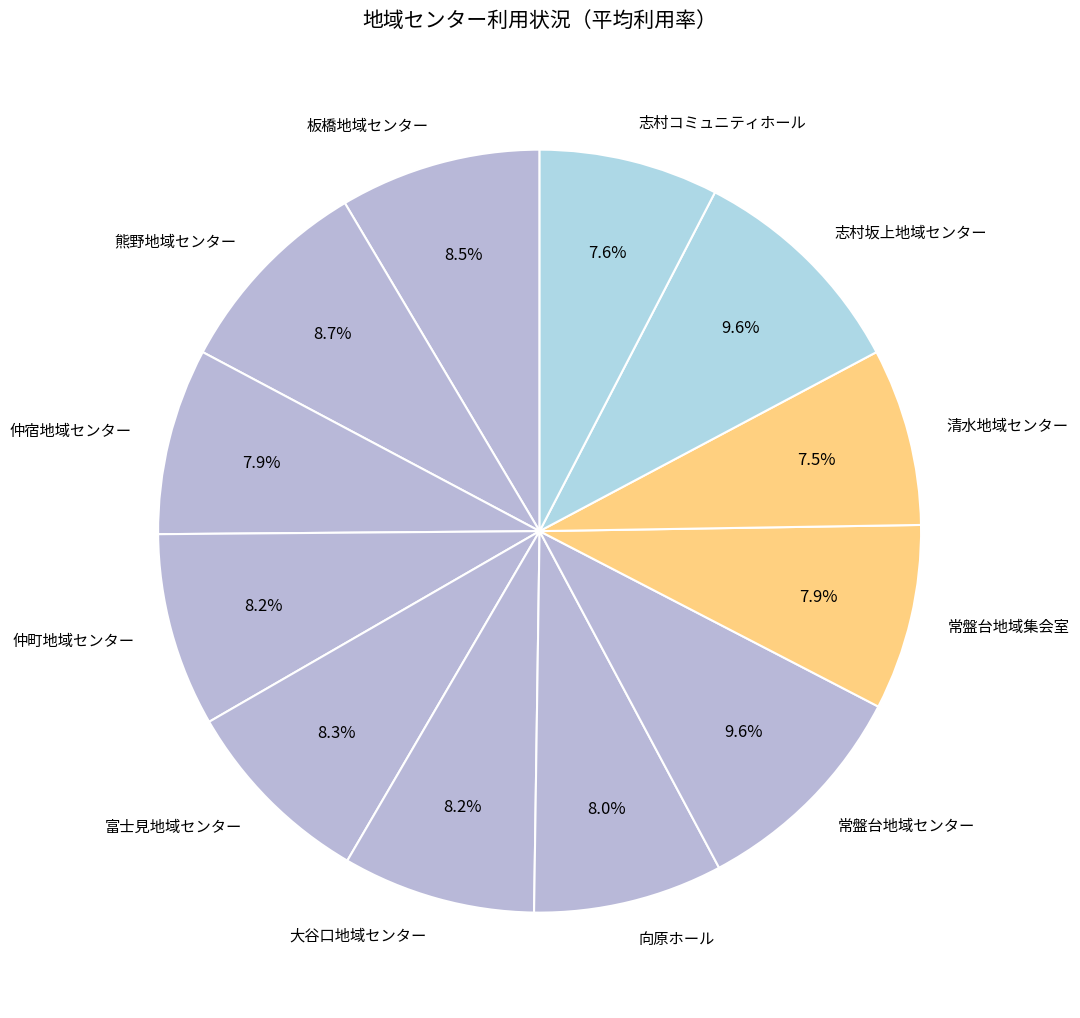

Does 志村坂上地域センター account for over 50% of the chart?

No